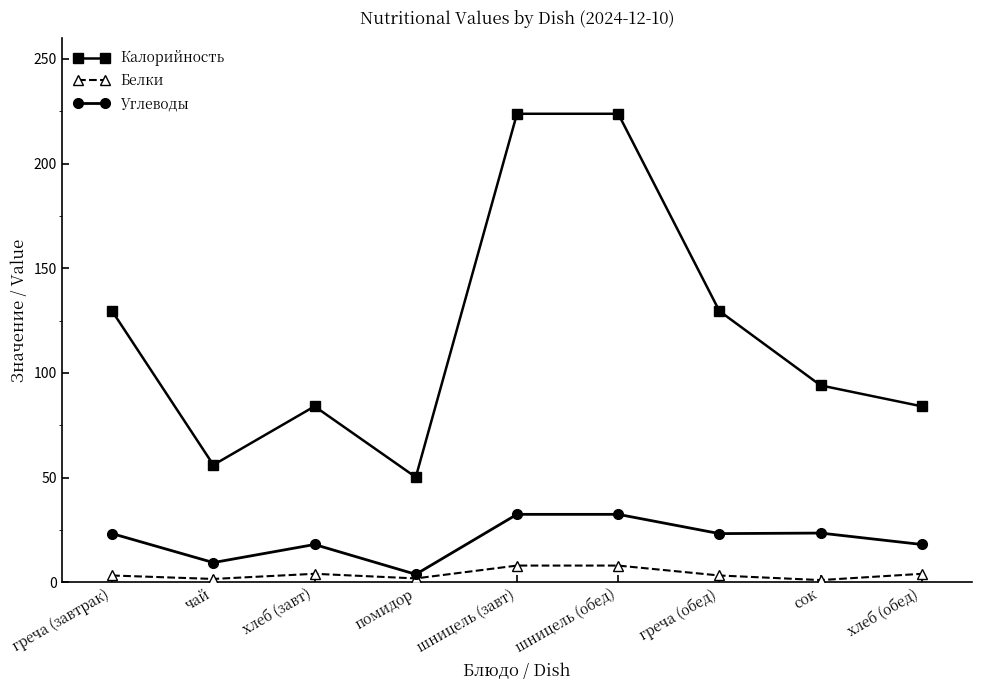

What are all the series names shown in the legend?

Калорийность, Белки, Углеводы